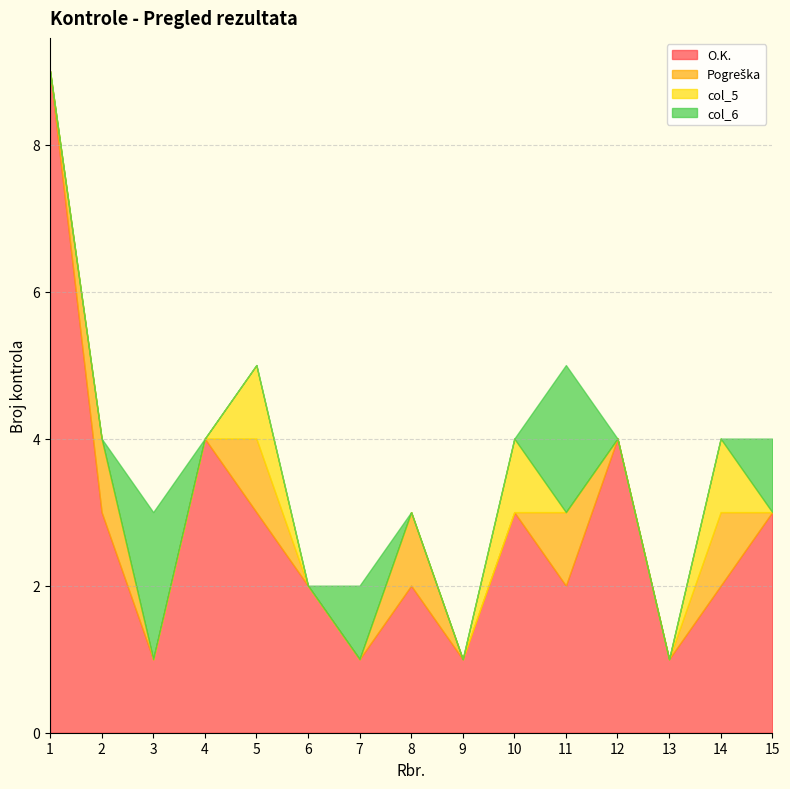

Does the chart have visible grid lines?

Yes